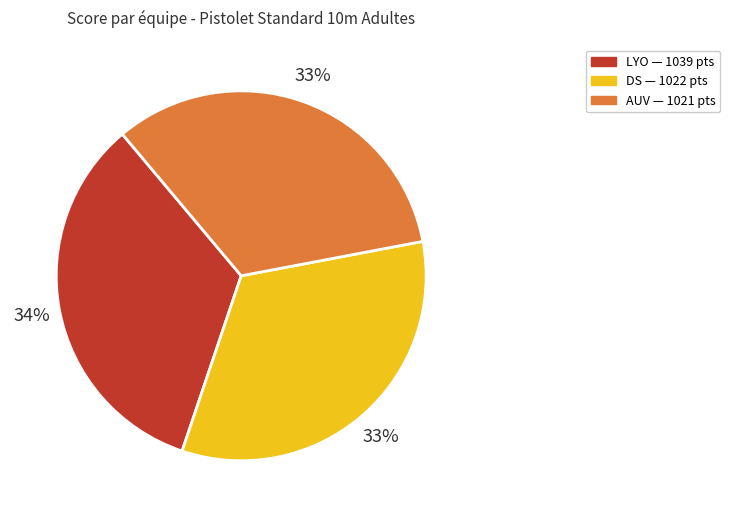

Is there any slice that represents more than half of the pie?

No